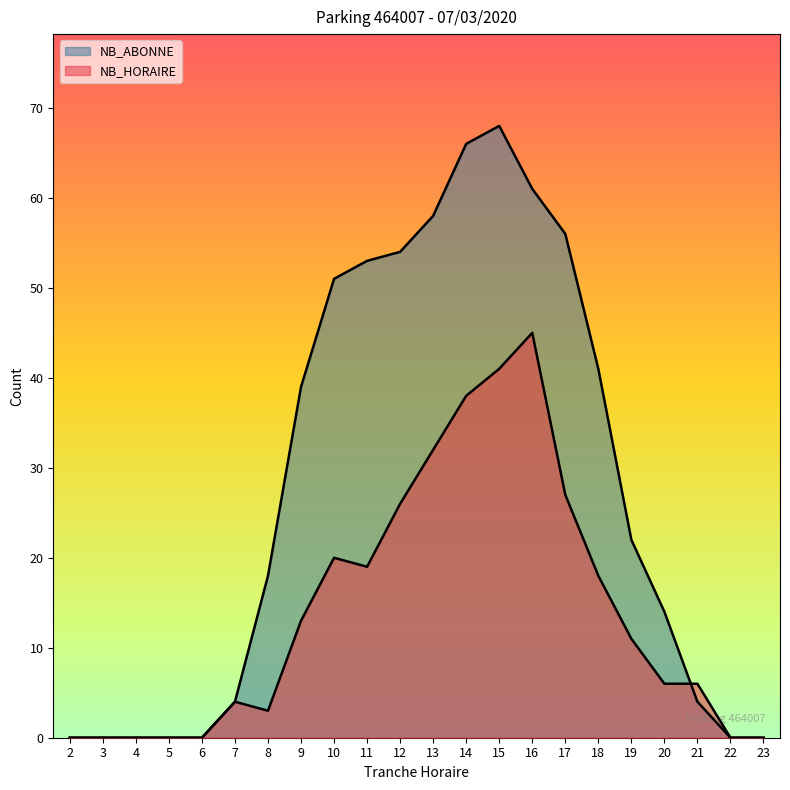

The value of NB_HORAIRE at 5 is 0. True or false?

True